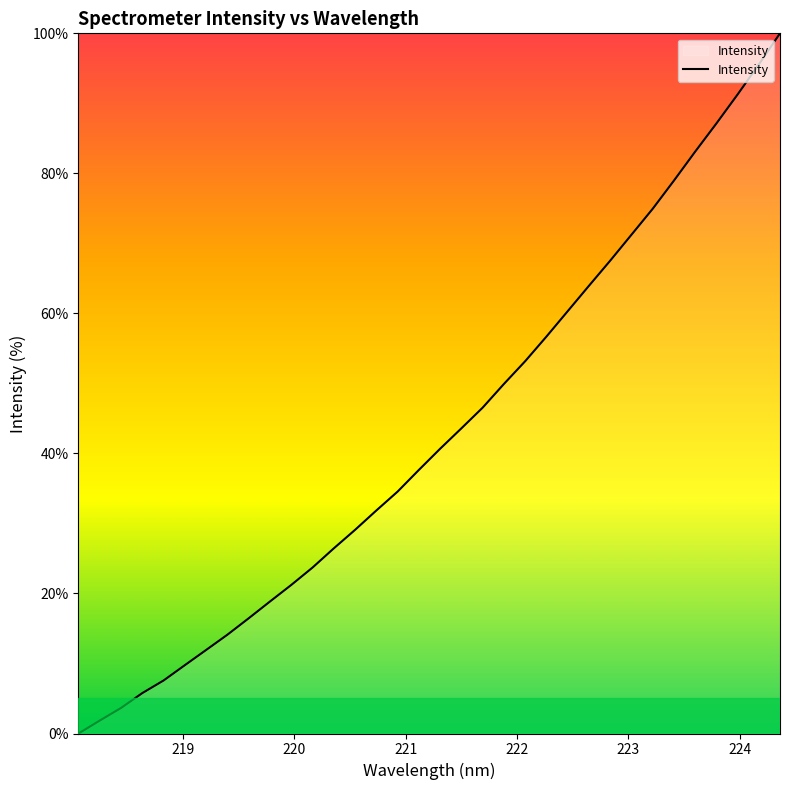

What is the greatest value displayed?

100.0